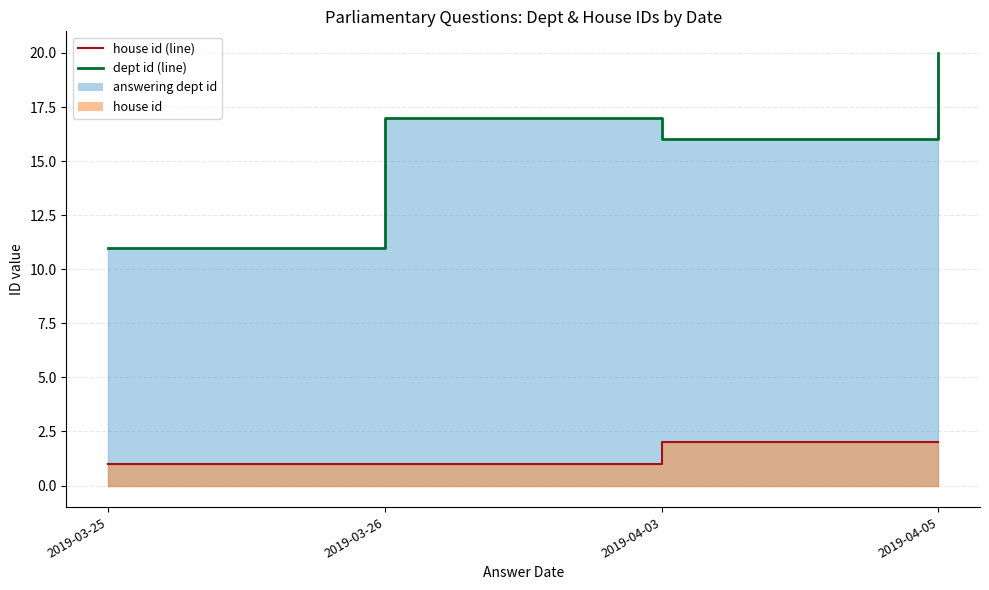

At how many categories does at least one series exceed 16?

2